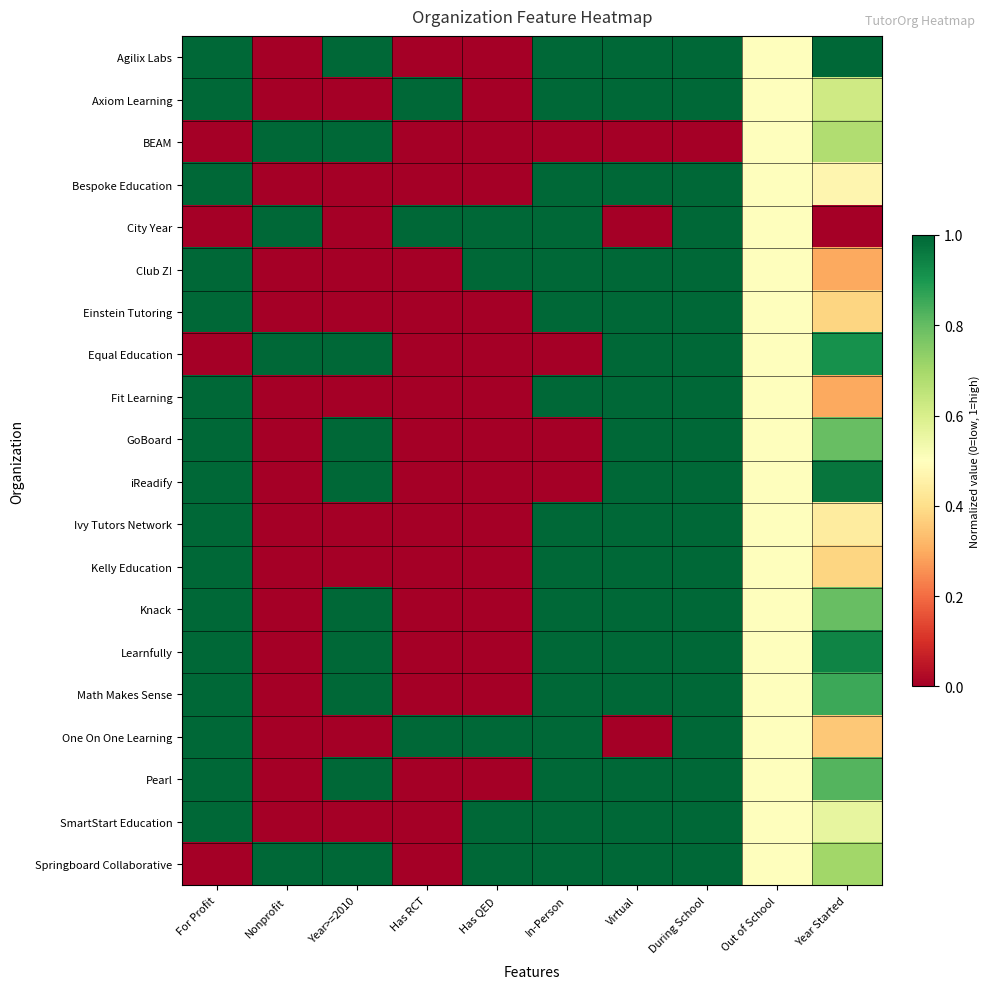

How many series are shown in this chart?

20